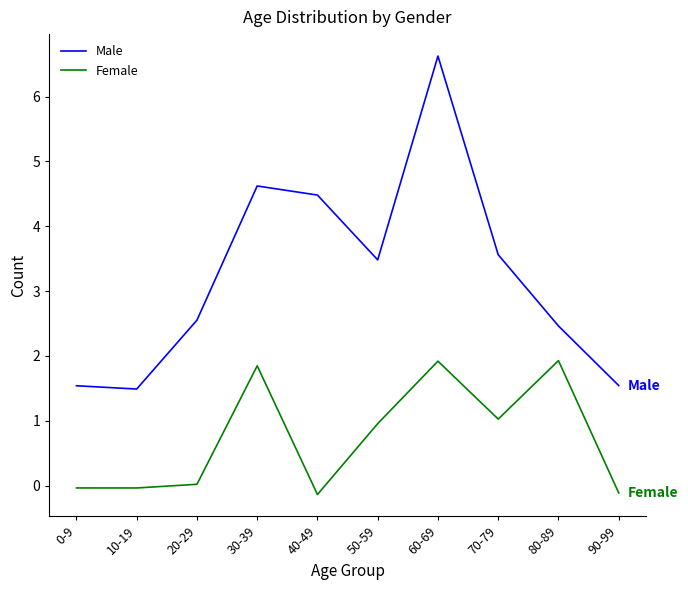

What are all the series names shown in the legend?

Male, Female